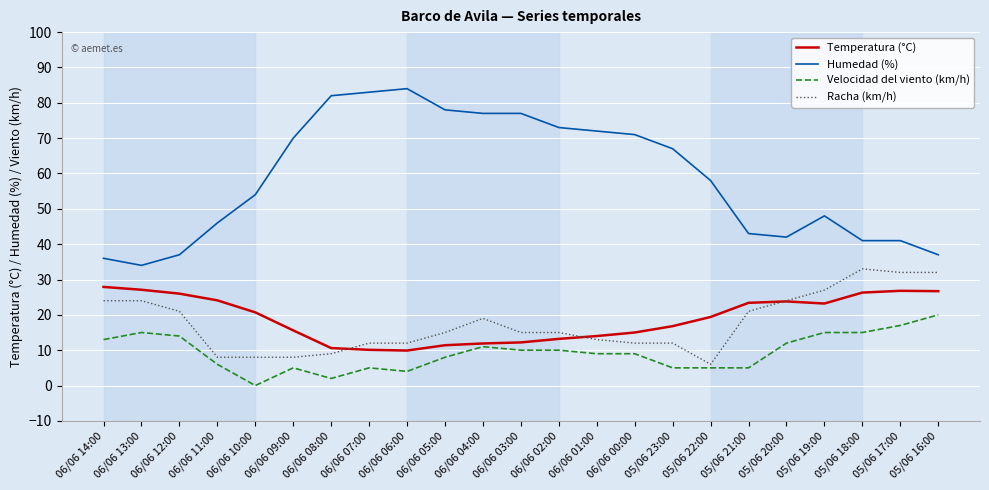

True or false: Temperatura (°C) has a value of 10.5 at 05/06 20:00.

False